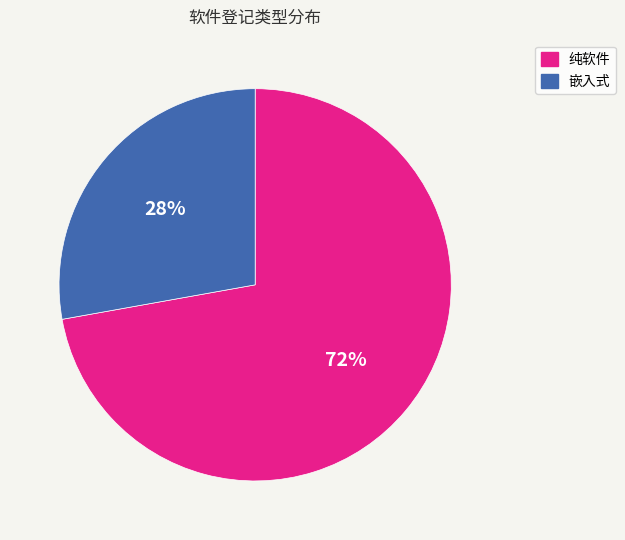

To the nearest percent, what percentage of the pie is 纯软件?

72%